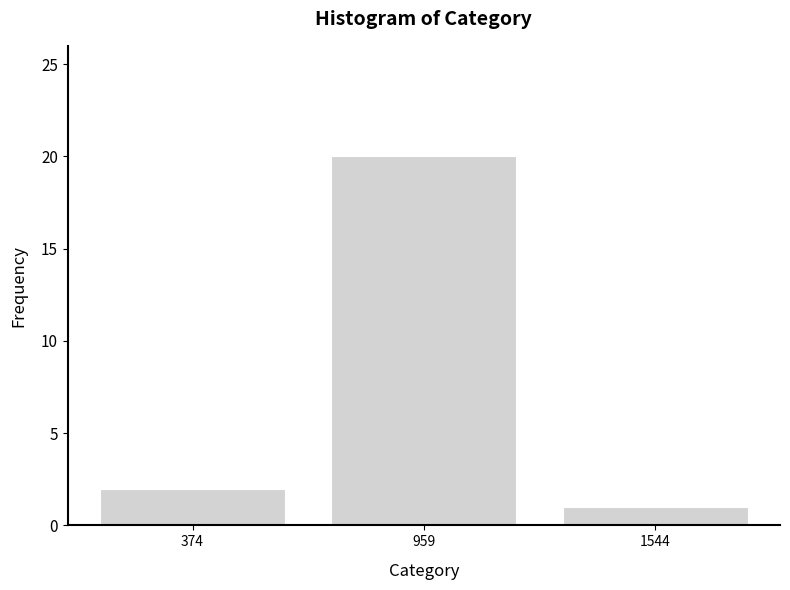

Reading left to right, transcribe this chart: for each bar, give the range it covers on the x-axis and its height. Neither the bar edges nor the heights are printed on the chart, so give them approximately, as read against the axes.

100 to 700: 2
700 to 1300: 20
1300 to 1800: 1